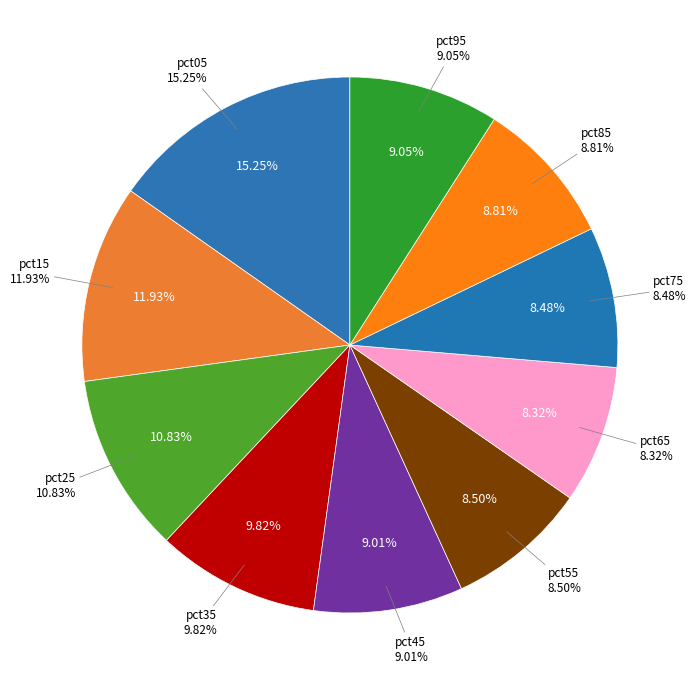

Which has a higher value, pct05 or pct15?

pct05